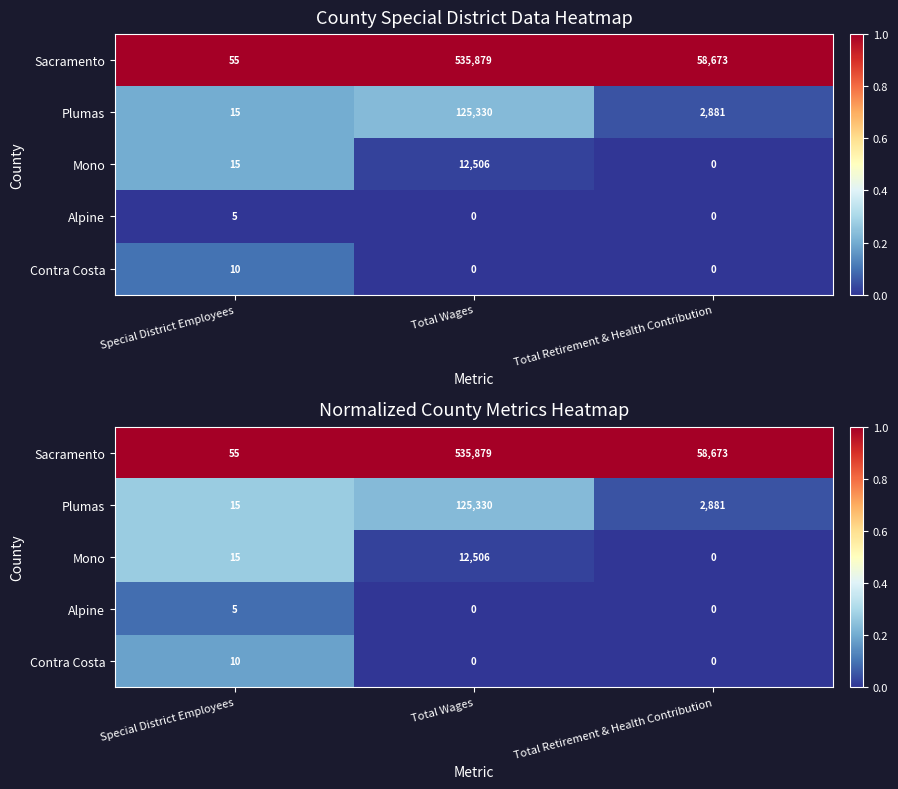

Which series has the largest total across all categories?

Sacramento